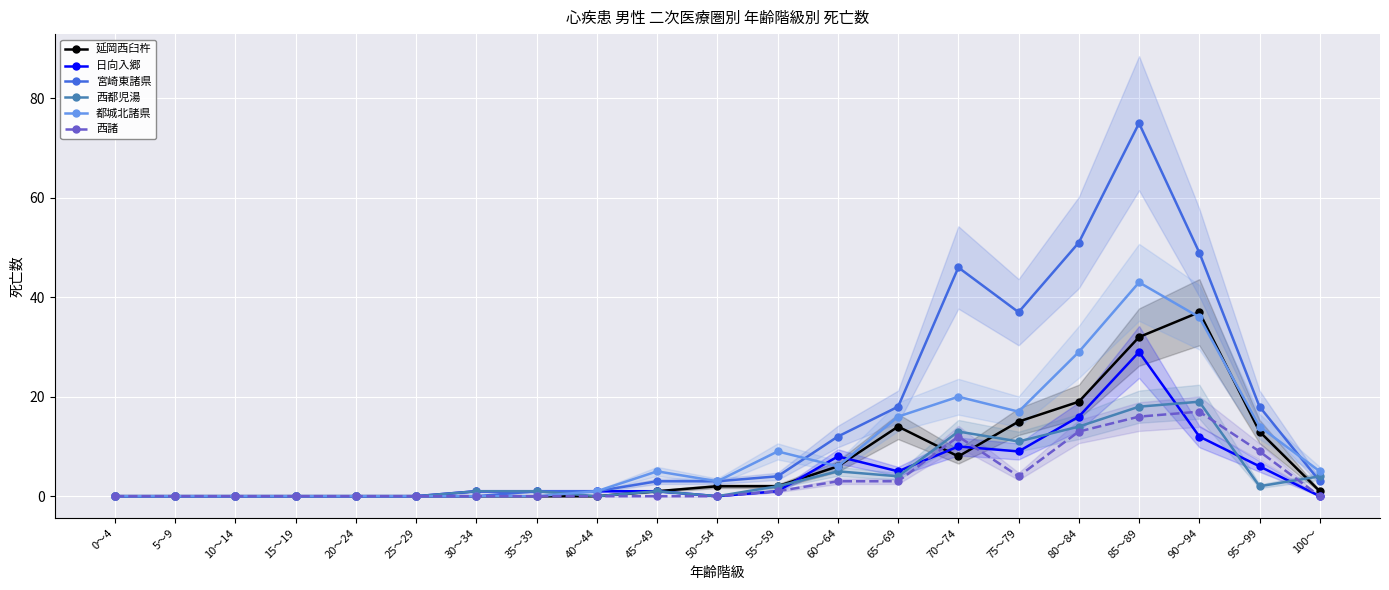

True or false: 日向入郷 has more than 0 points higher than both neighbors.

True